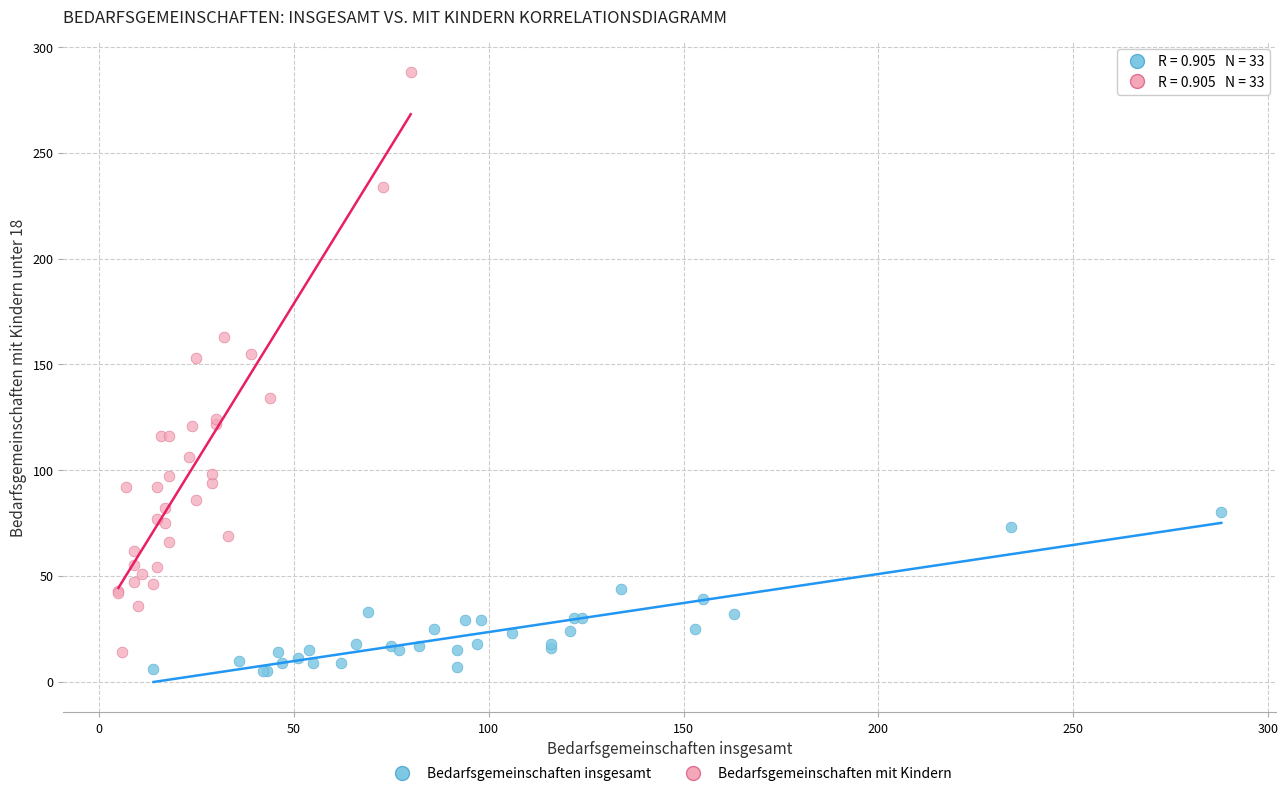

Which series has the largest Y range (max minus min)?

Bedarfsgemeinschaften mit Kindern